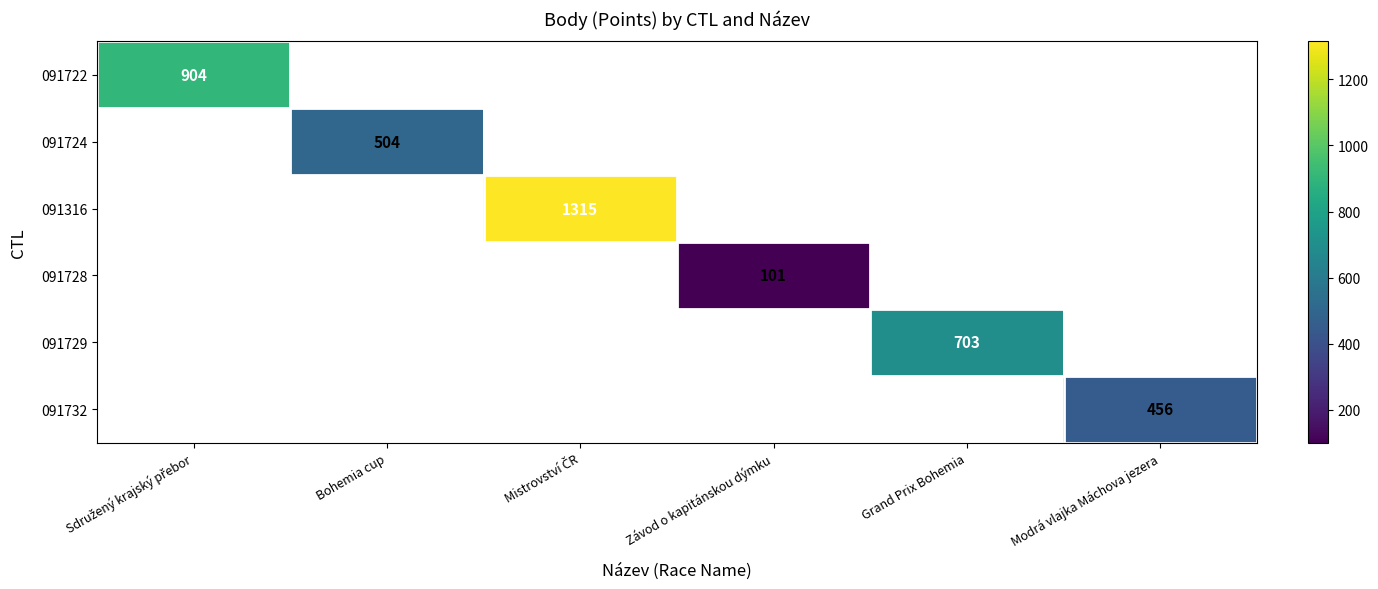

How many series are shown in this chart?

6